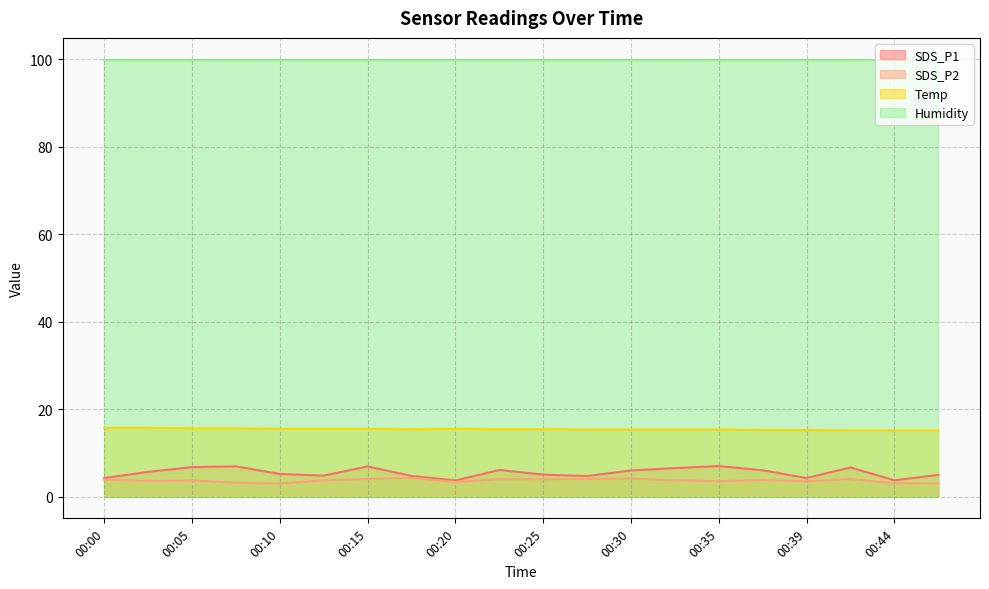

Count the Temp values in the range 15 to 16.

20